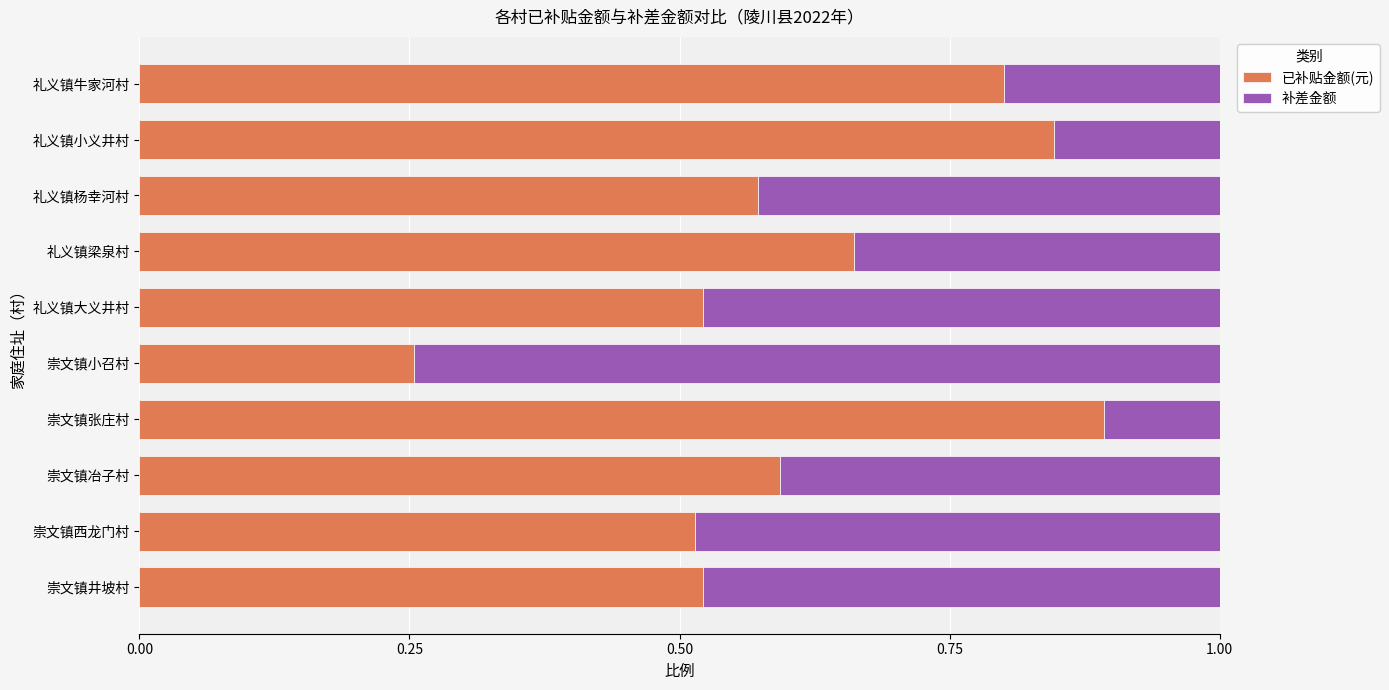

At which label does 已补贴金额(元) reach its minimum?

崇文镇小召村